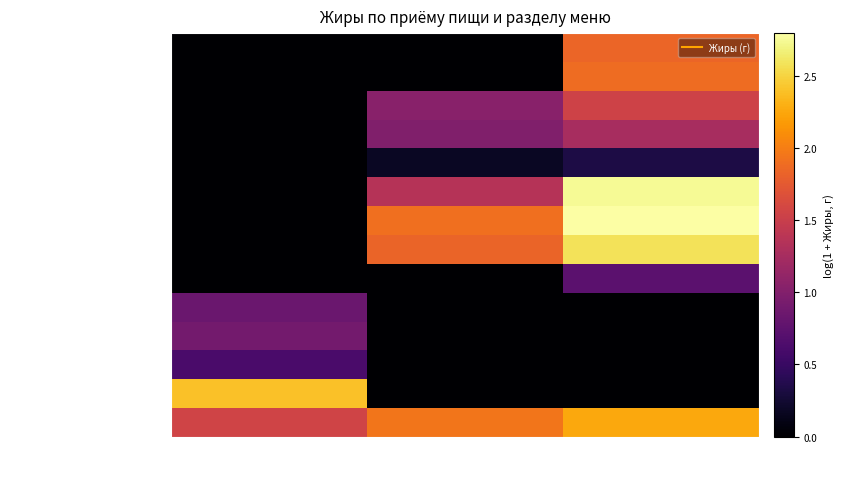

Reading left to right, what are all the values shown in this chart?

закуска: Завтрак=1.6	Обед=1.9	Обед (кадетский)=2.3
гор.блюдо: Завтрак=2.4	Обед=0.0	Обед (кадетский)=0.0
хлеб: Завтрак=0.6	Обед=0.0	Обед (кадетский)=0.0
хлеб: Завтрак=0.6	Обед=0.0	Обед (кадетский)=0.0
гор.напиток: Завтрак=0.8	Обед=0.0	Обед (кадетский)=0.0
фрукты: Завтрак=0.0	Обед=0.0	Обед (кадетский)=0.7
1 блюдо: Завтрак=0.0	Обед=1.8	Обед (кадетский)=2.6
2 блюдо: Завтрак=0.0	Обед=1.9	Обед (кадетский)=2.8
гарнир: Завтрак=0.0	Обед=1.4	Обед (кадетский)=2.7
напиток: Завтрак=0.0	Обед=0.2	Обед (кадетский)=0.3
хлеб черн.: Завтрак=0.0	Обед=1.0	Обед (кадетский)=1.3
хлеб бел.: Завтрак=0.0	Обед=1.0	Обед (кадетский)=1.5
хлебобулочное изделие: Завтрак=0.0	Обед=0.0	Обед (кадетский)=1.9
Напиток: Завтрак=0.0	Обед=0.0	Обед (кадетский)=1.8